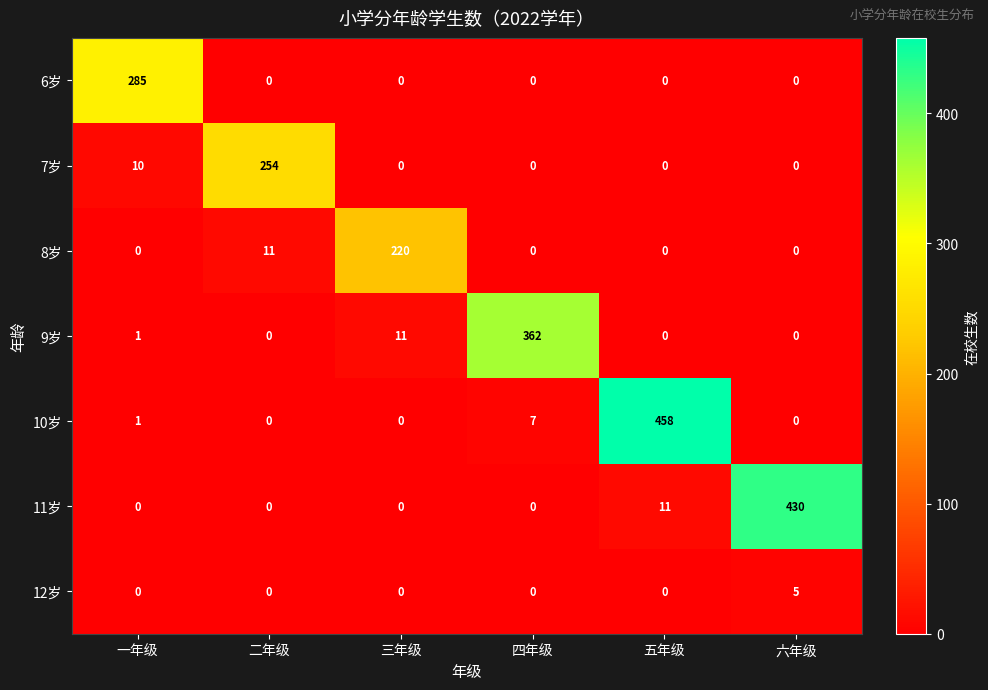

What is the average value of the 7岁 series?

44